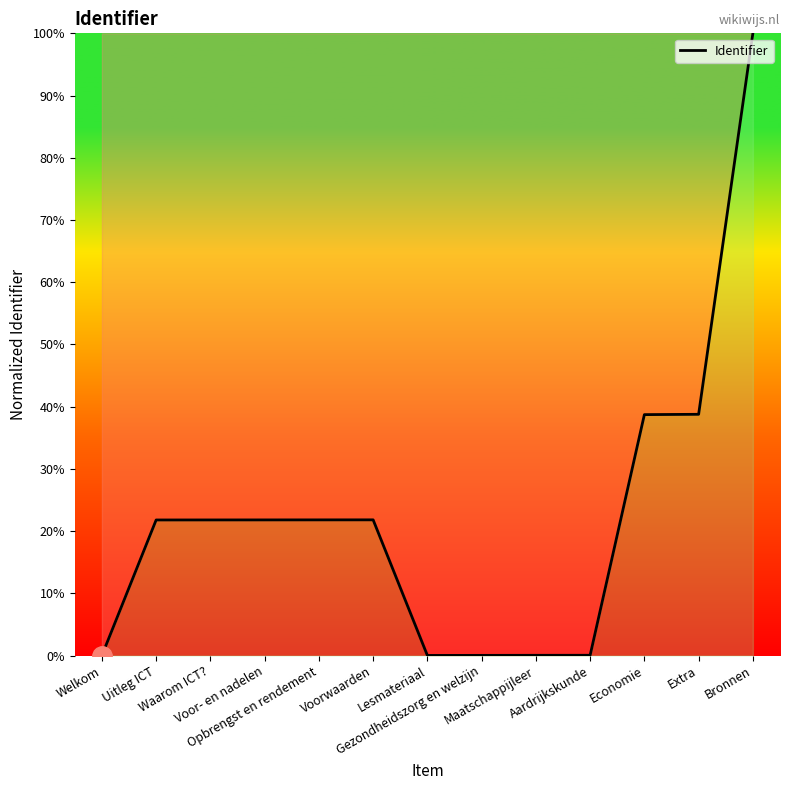

Between Extra and Waarom ICT?, which is larger?

Extra